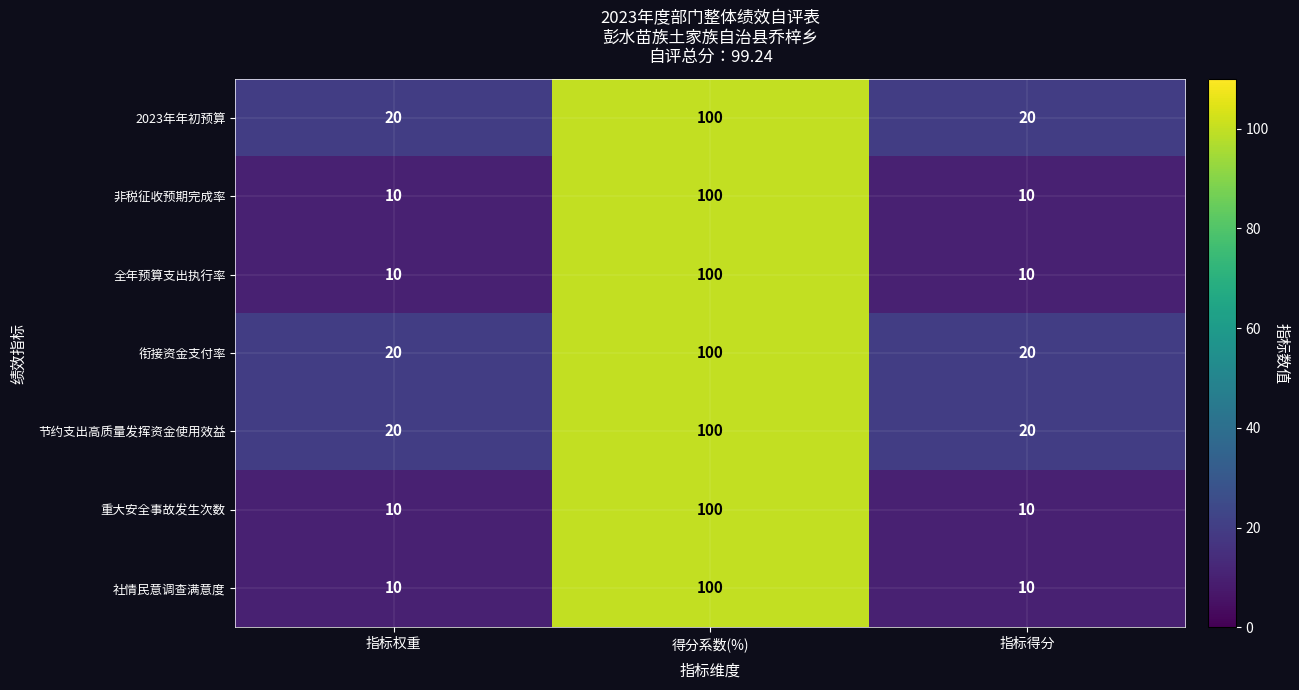

At how many categories does at least one series exceed 67?

1